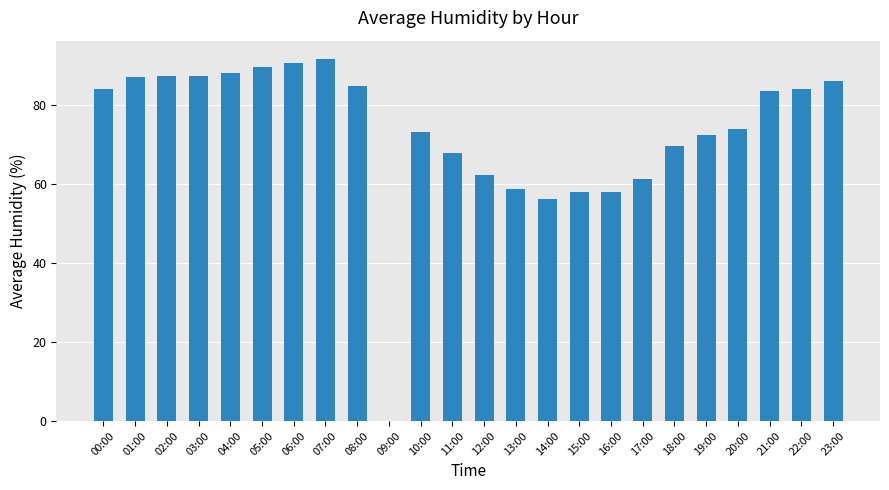

What is the maximum value shown in the chart?

91.7